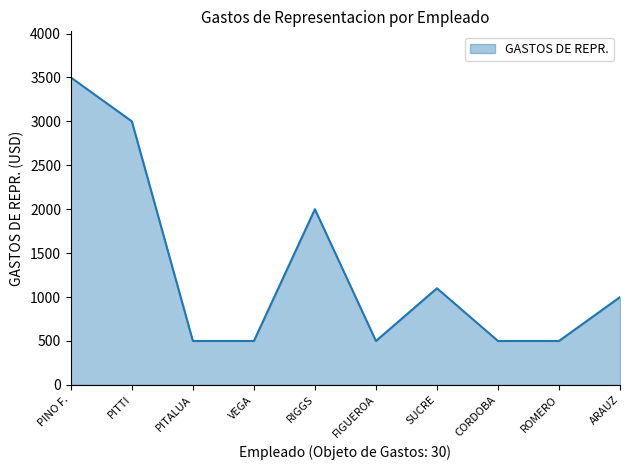

What value does the data have at FIGUEROA, to the nearest 100?

500